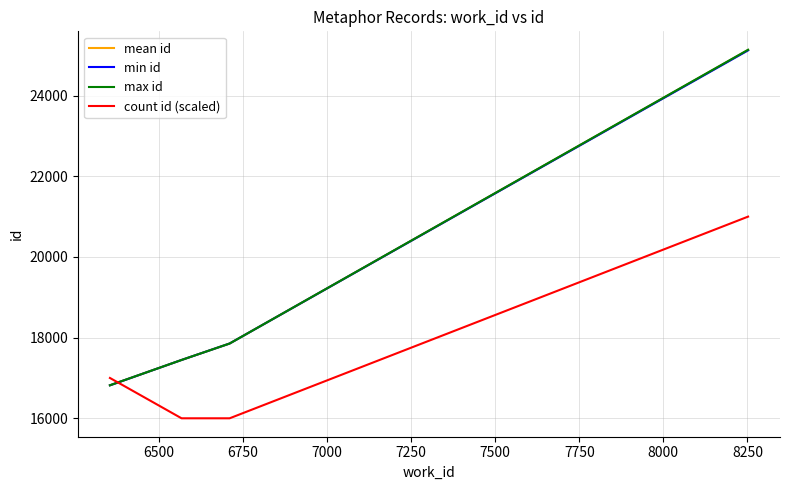

What is the average value of the min id series?

19309.8